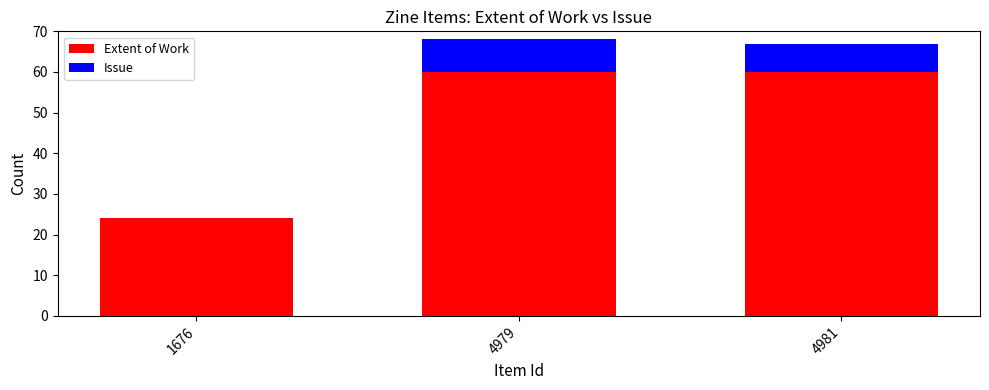

What is the total value across all series at 4981?

67